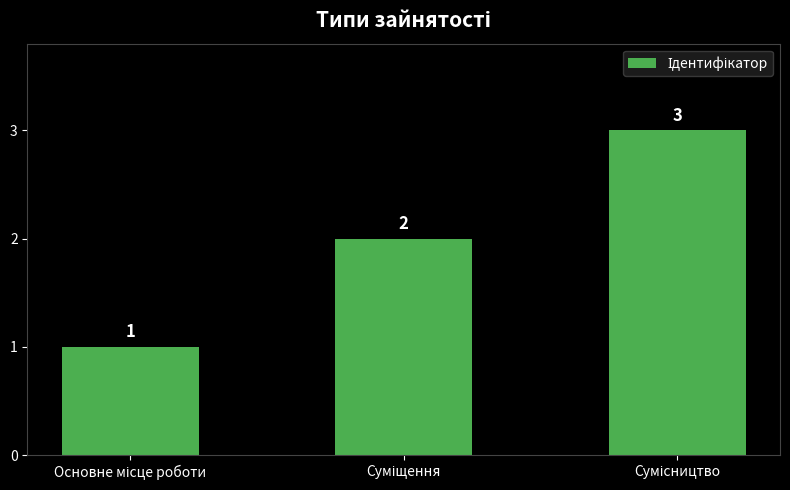

What is the maximum value shown in the chart?

3